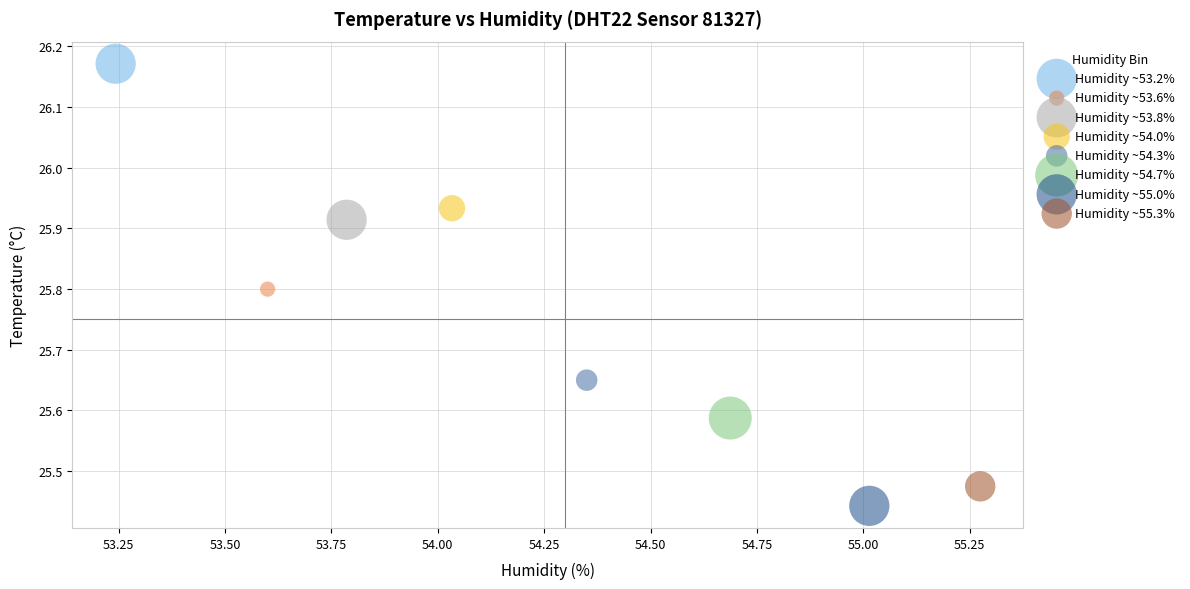

What are all the series names shown in the legend?

Humidity ~53.2%, Humidity ~53.6%, Humidity ~53.8%, Humidity ~54.0%, Humidity ~54.3%, Humidity ~54.7%, Humidity ~55.0%, Humidity ~55.3%